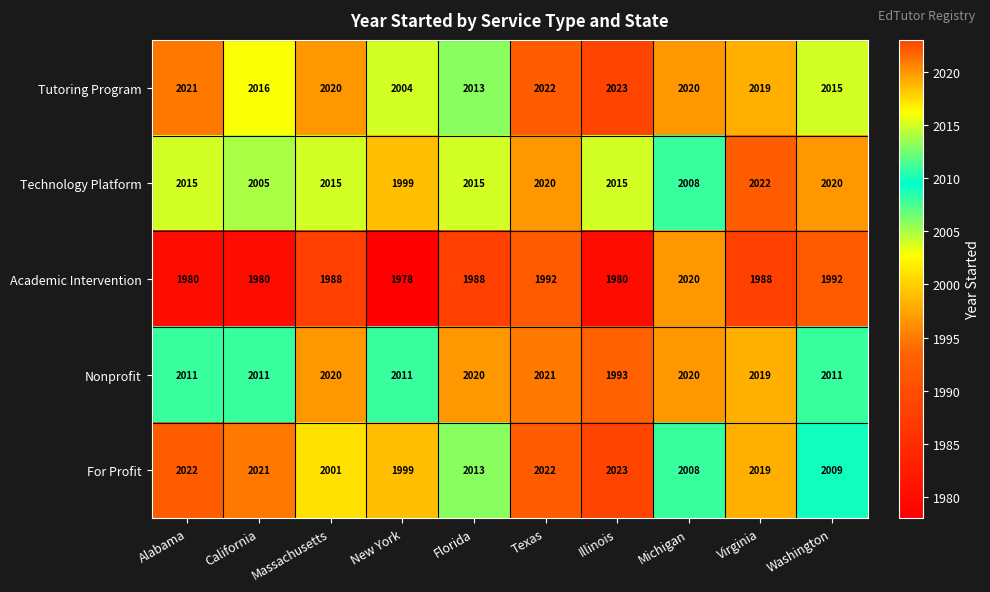

What is the minimum value for Technology Platform?

1999